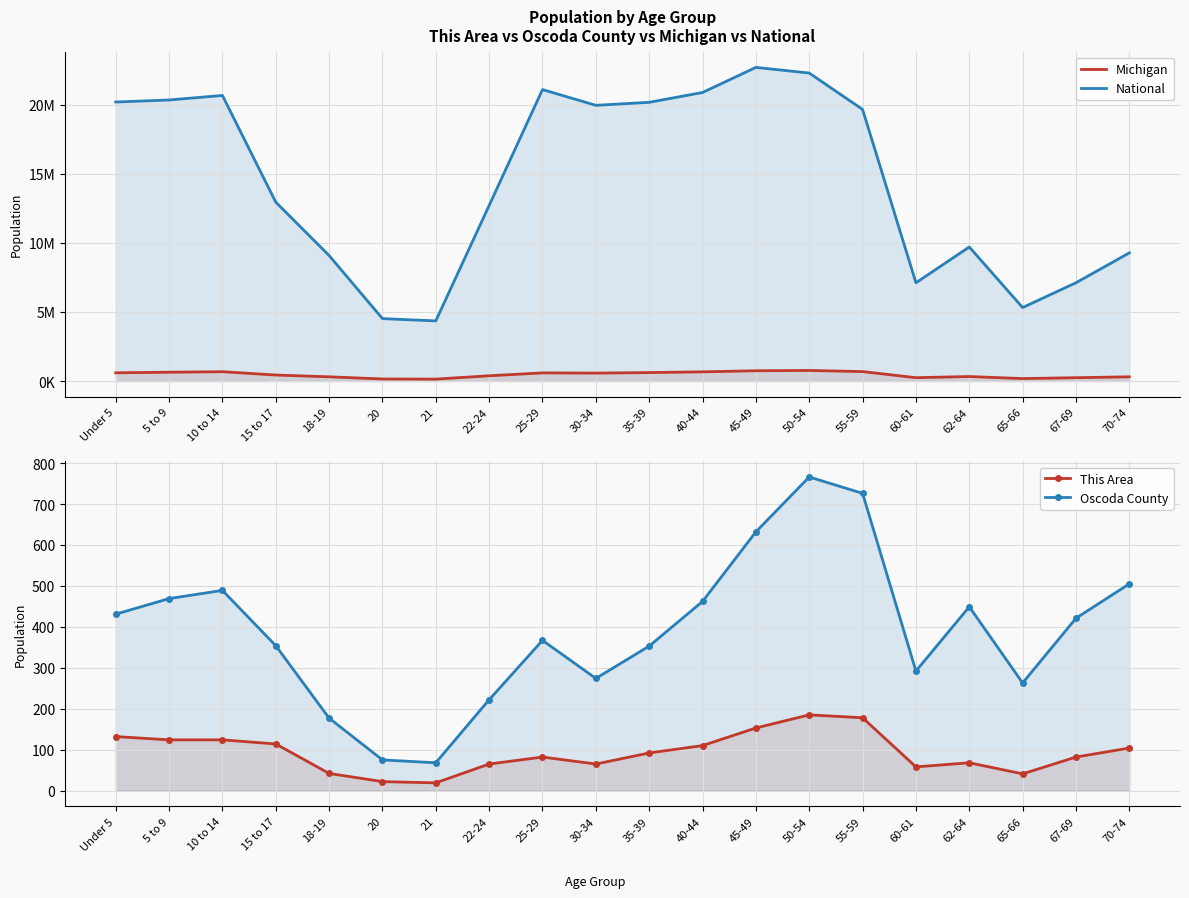

What is the value of the National point at the 6th from the left?

4519129